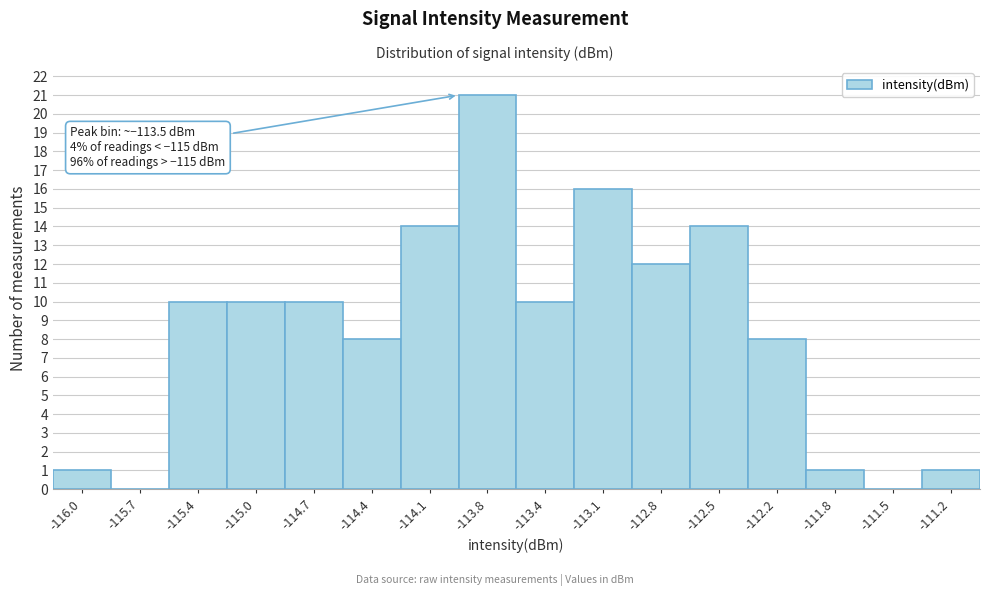

Reading left to right, list all the values displayed in this chart.

-116.0=1	-115.7=0	-115.4=10	-115.0=10	-114.7=10	-114.4=8	-114.1=14	-113.8=21	-113.4=10	-113.1=16	-112.8=12	-112.5=14	-112.2=8	-111.8=1	-111.5=0	-111.2=1